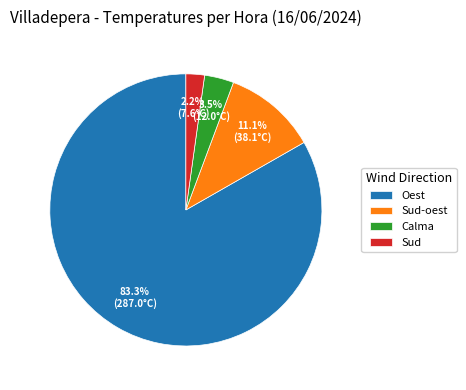

Rank the categories by value from highest to lowest.

Oest, Sud-oest, Calma, Sud